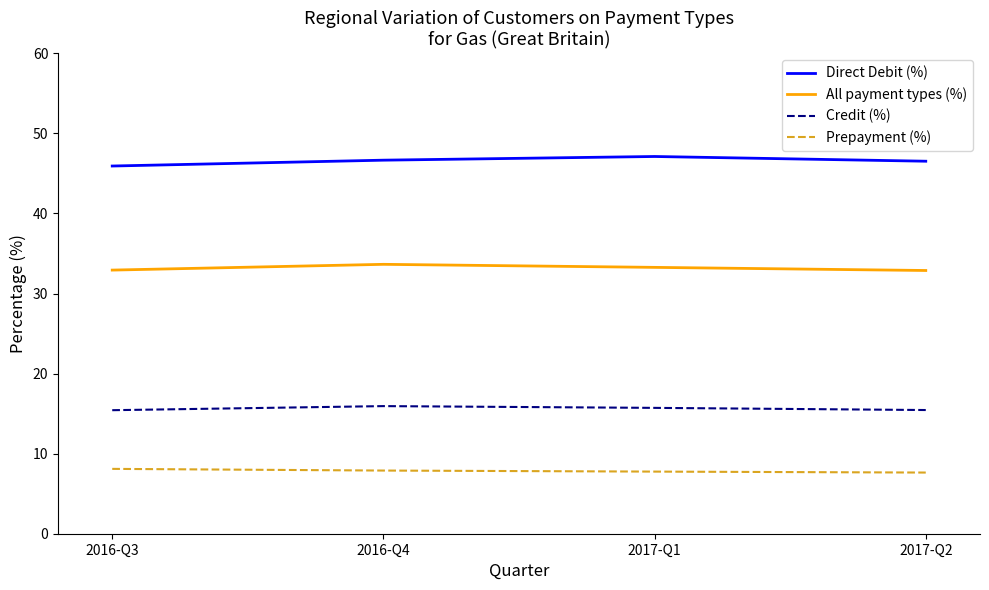

Is it true that Prepayment (%) equals 8.1 at 2016-Q3?

True